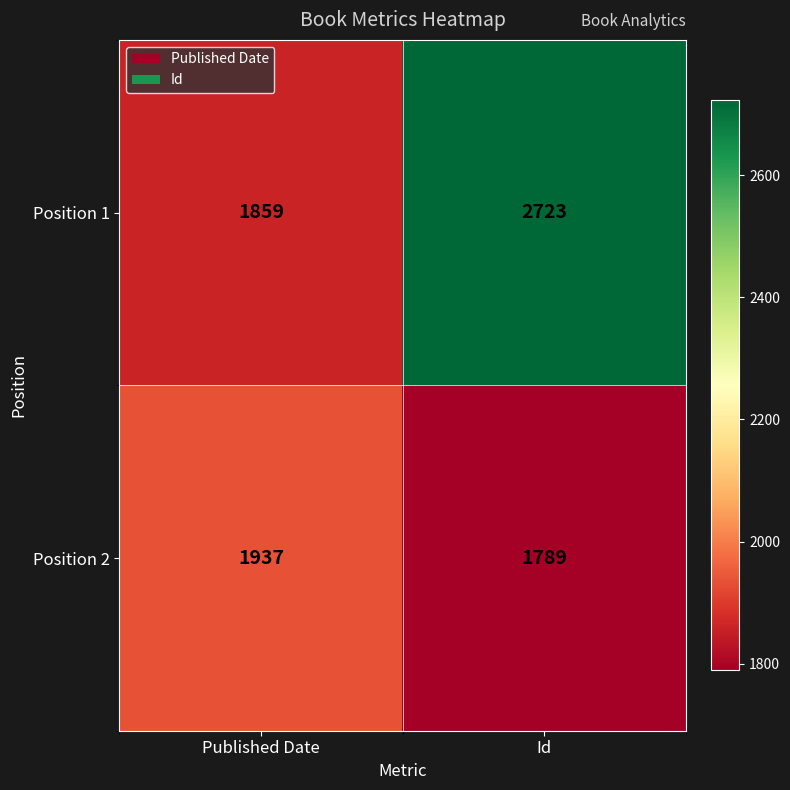

Read the Position 2 value at Id.

1789